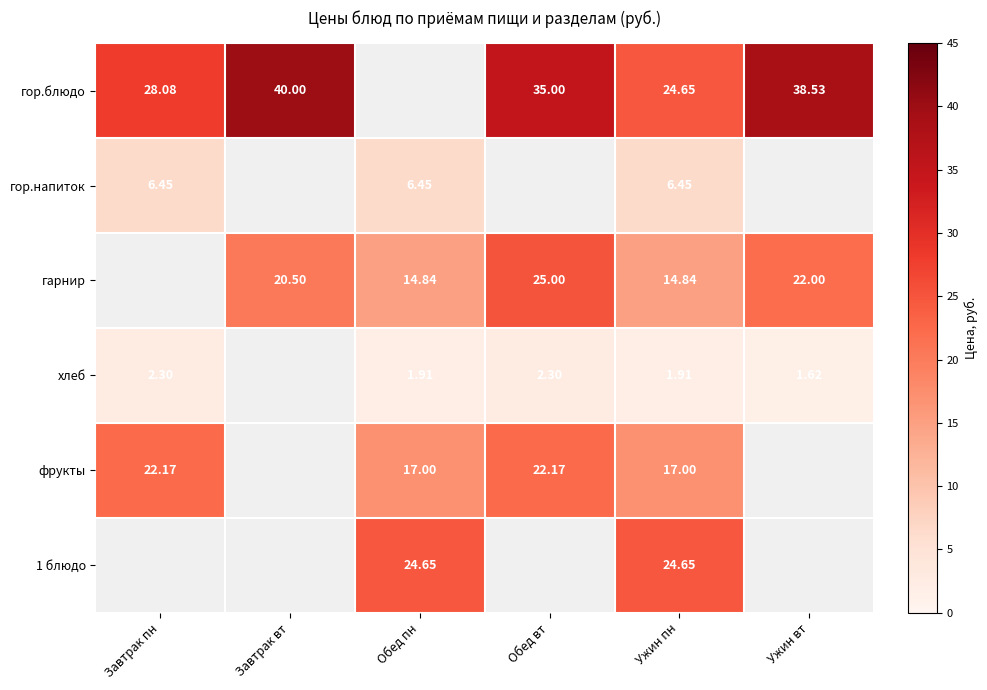

What is the sum of the фрукты values at Обед вт and Завтрак пн?

44.3